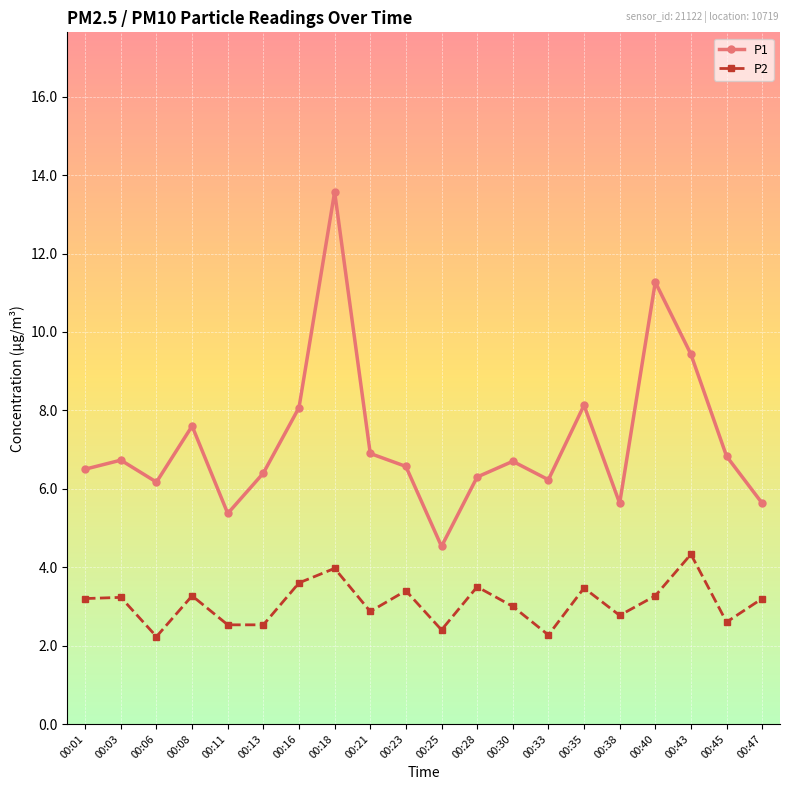

Rank the series at 00:33 from highest to lowest value.

P1, P2